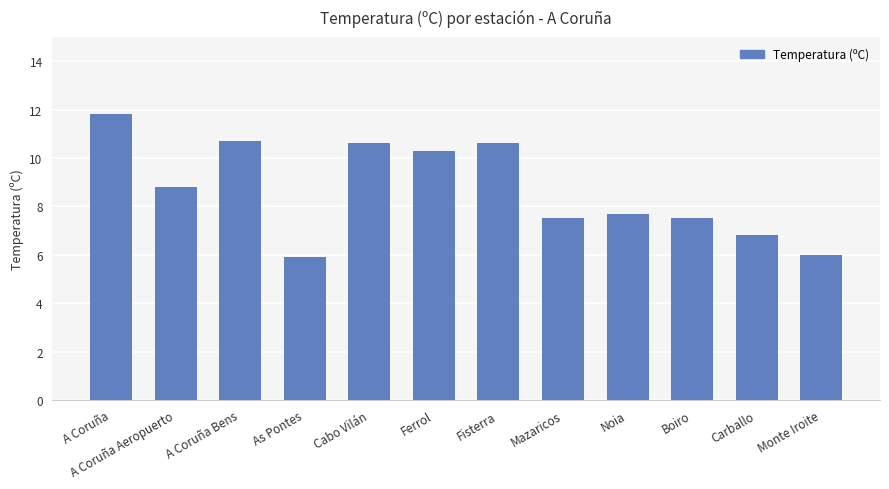

What is the difference between the values at A Coruña Aeropuerto and Fisterra?

1.8